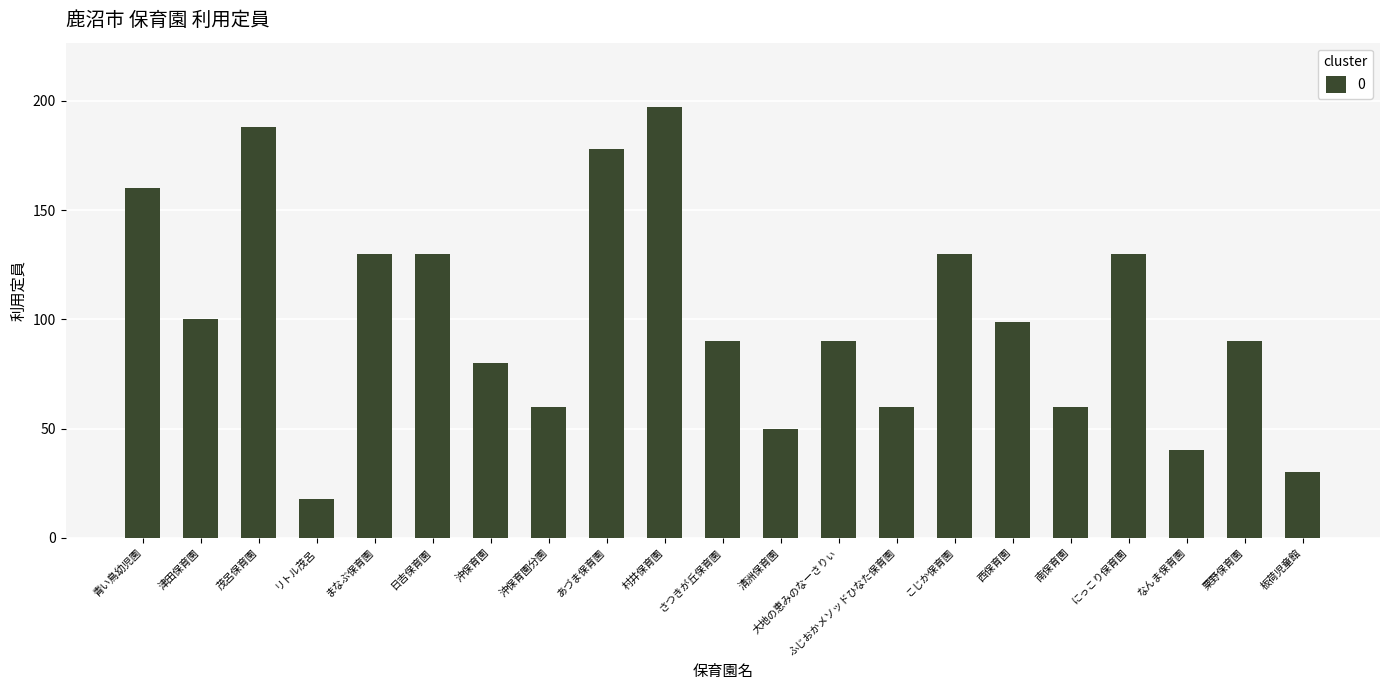

Approximately how many times larger is the value at さつきが丘保育園 compared to 沖保育園?

1.1